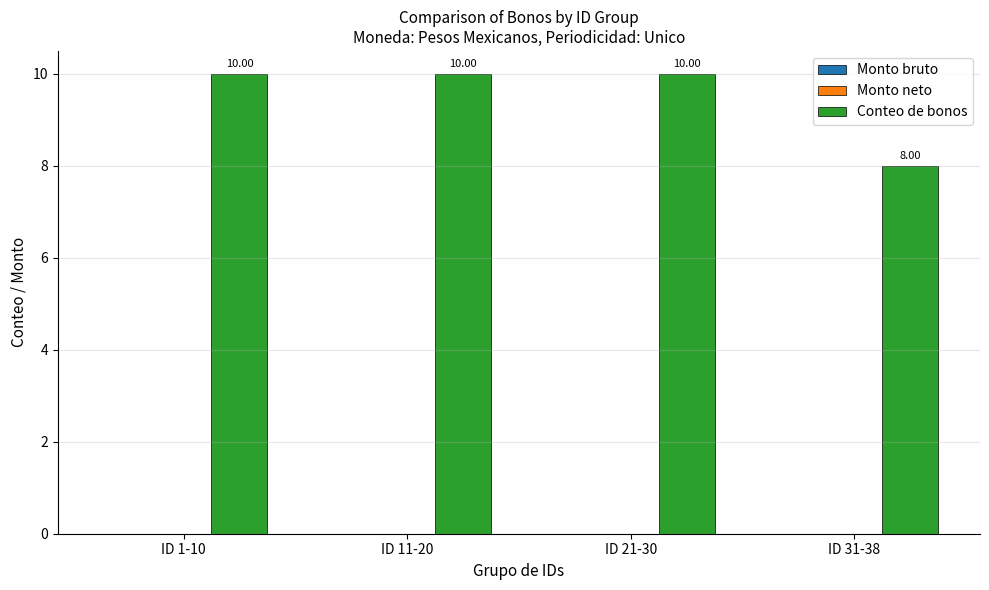

What is the average value?

10